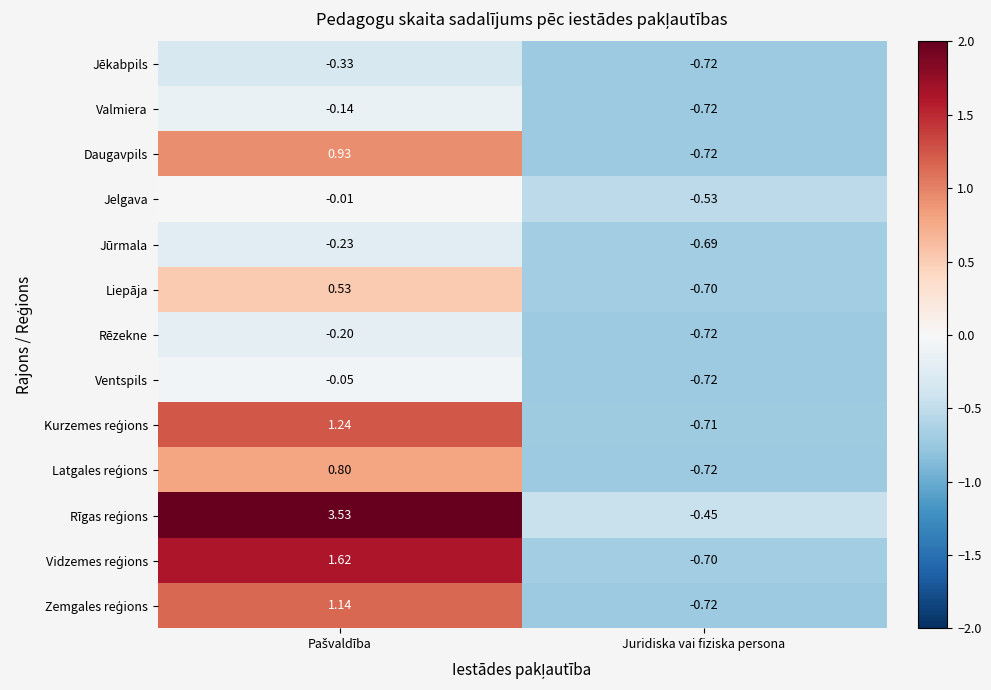

Which category has the lowest value across all series?

Juridiska vai fiziska persona